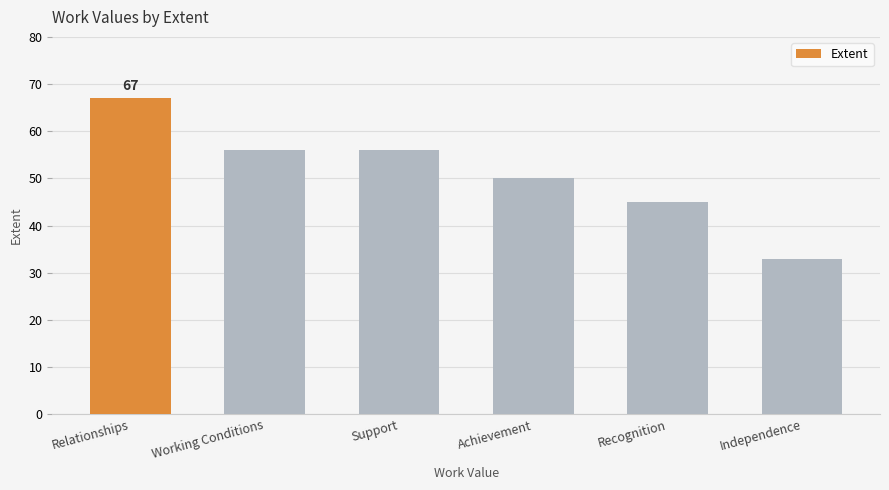

At which category does the chart reach its peak across all series?

Relationships